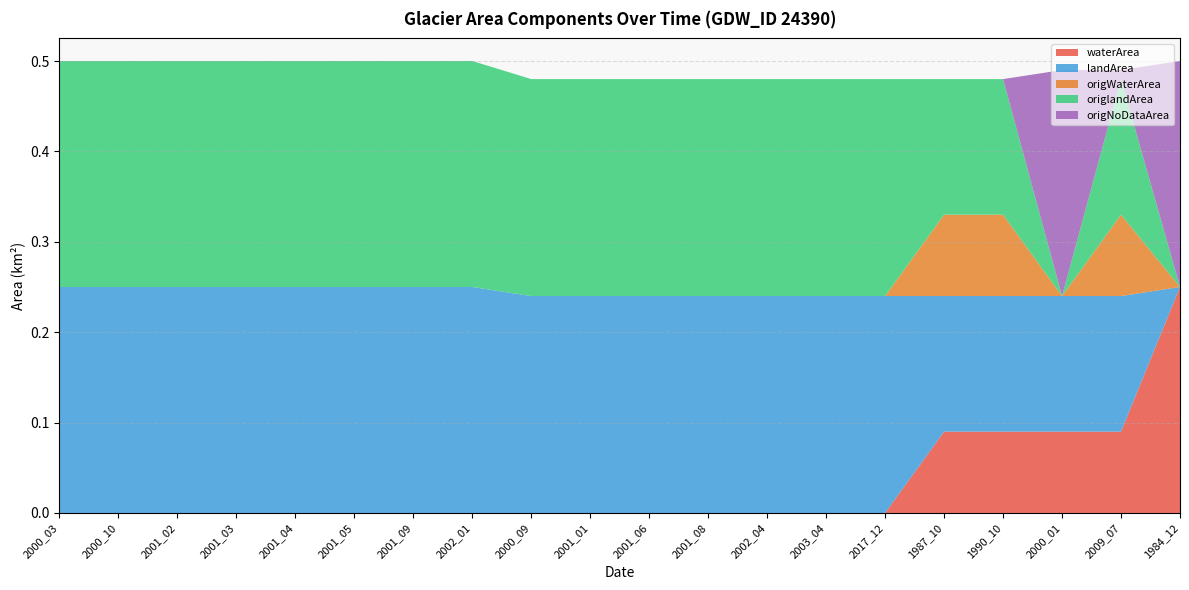

Reading right to left, extract all data points from this chart.

waterArea: 0.2	0.1	0.1	0.1	0.1	0.0	0.0	0.0	0.0	0.0	0.0	0.0	0.0	0.0	0.0	0.0	0.0	0.0	0.0	0.0
landArea: 0.0	0.1	0.1	0.1	0.1	0.2	0.2	0.2	0.2	0.2	0.2	0.2	0.2	0.2	0.2	0.2	0.2	0.2	0.2	0.2
origWaterArea: 0.0	0.1	0.0	0.1	0.1	0.0	0.0	0.0	0.0	0.0	0.0	0.0	0.0	0.0	0.0	0.0	0.0	0.0	0.0	0.0
origlandArea: 0.0	0.1	0.0	0.1	0.1	0.2	0.2	0.2	0.2	0.2	0.2	0.2	0.2	0.2	0.2	0.2	0.2	0.2	0.2	0.2
origNoDataArea: 0.2	0.0	0.2	0.0	0.0	0.0	0.0	0.0	0.0	0.0	0.0	0.0	0.0	0.0	0.0	0.0	0.0	0.0	0.0	0.0